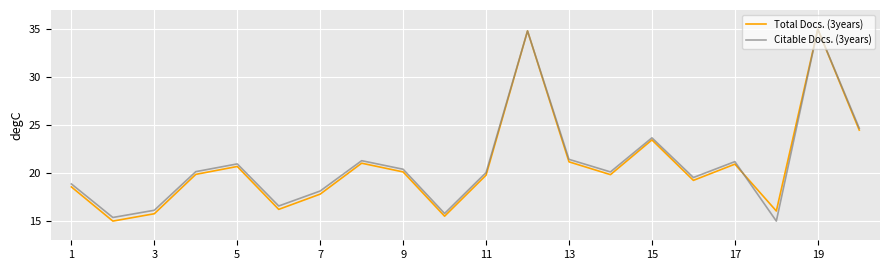

Does the chart display data point markers on the line(s)?

No